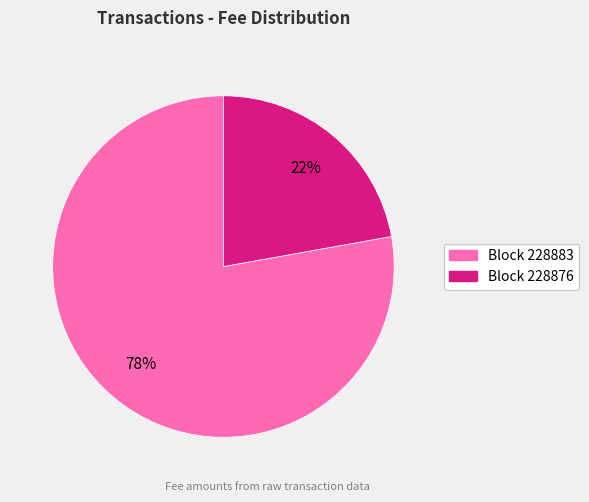

Is there a majority slice in this chart?

Yes